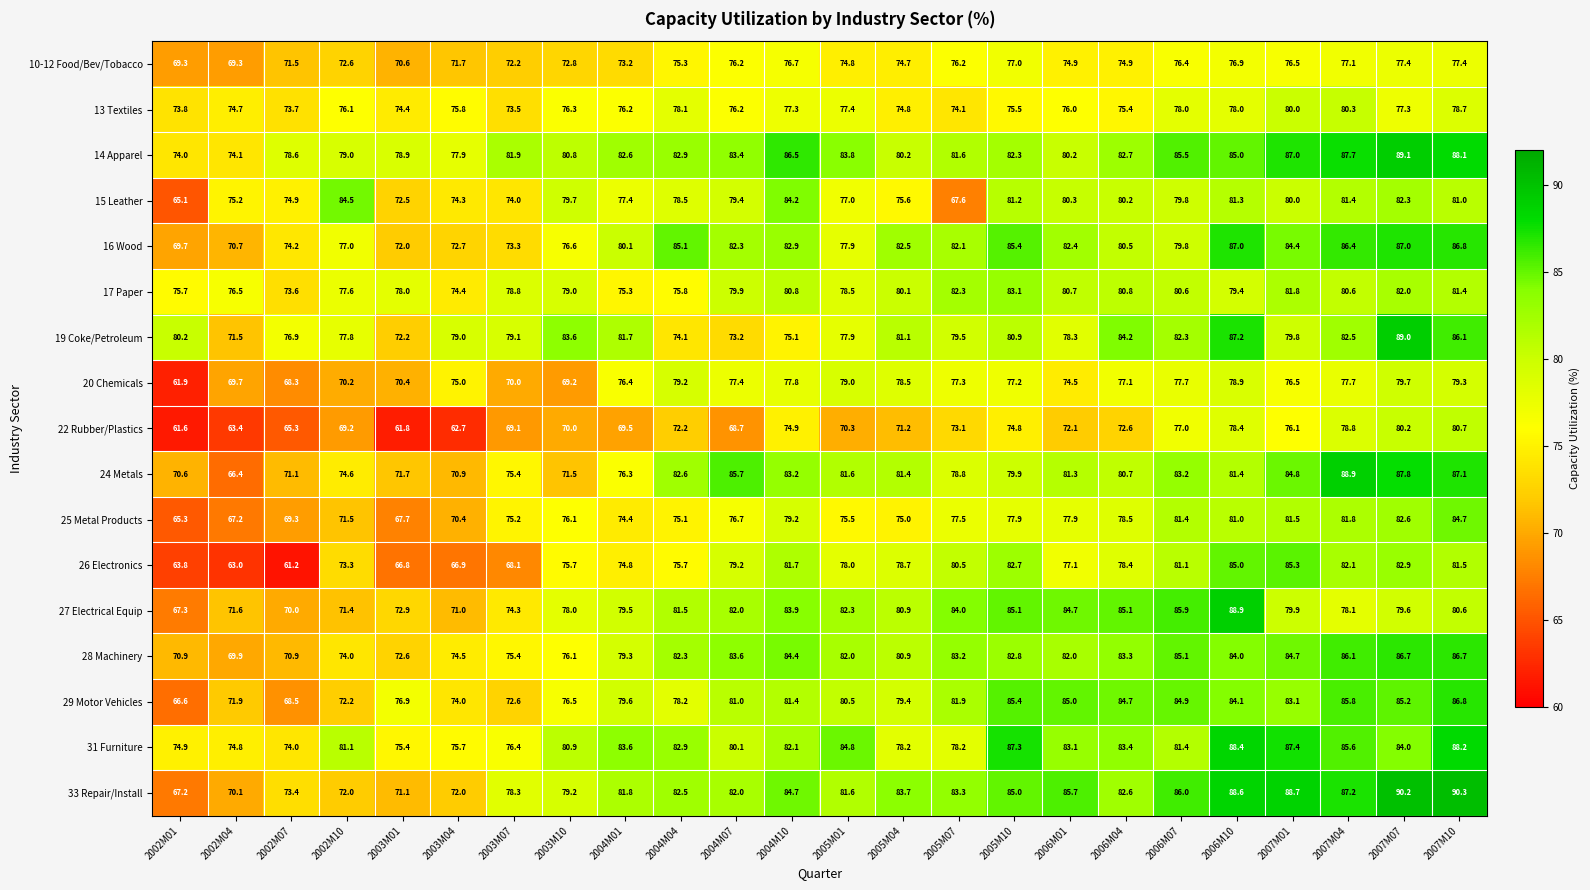

At which label is 25 Metal Products closest to 75?

2005M04